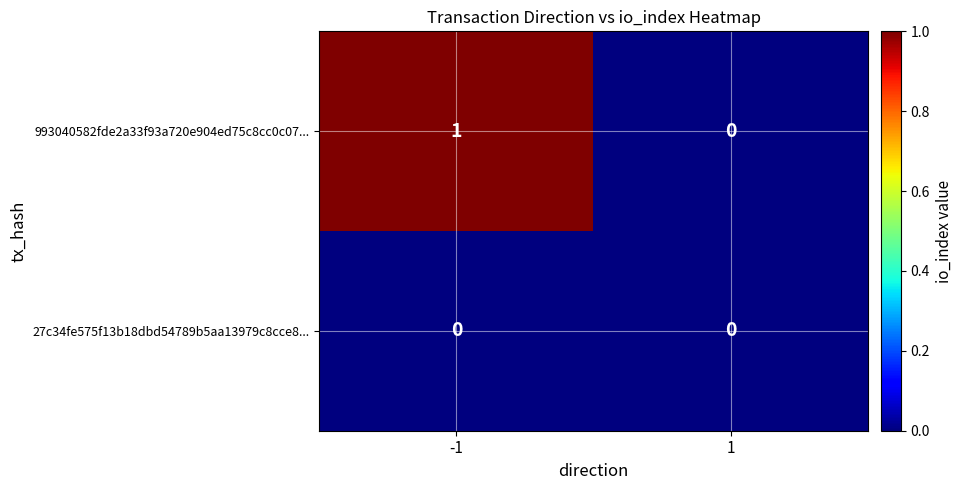

The 27c34fe575f13b18dbd54789b5aa13979c8cce8... series shows 0 at -1. True or false?

True